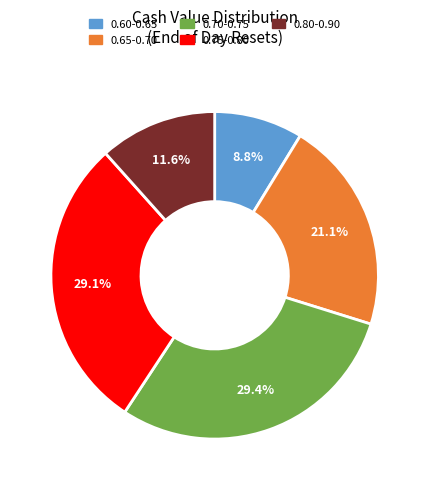

Is there any slice that represents more than half of the pie?

No